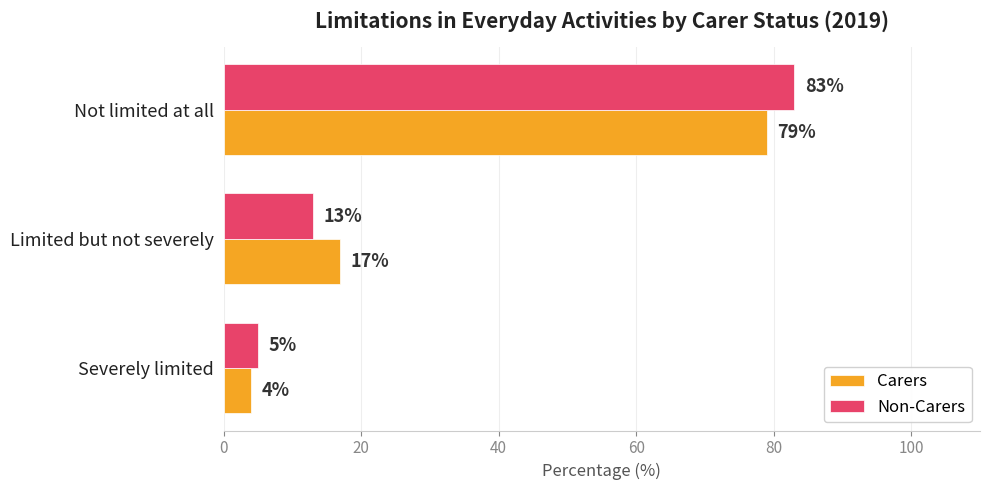

Rank the series by their maximum value, from lowest to highest.

Carers, Non-Carers